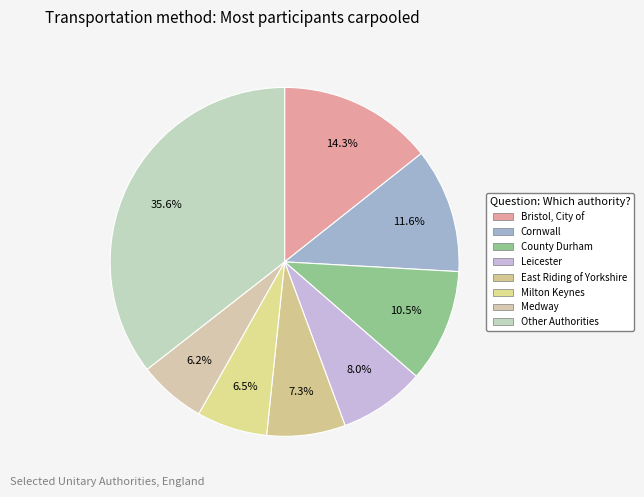

Does any single category account for the majority?

No